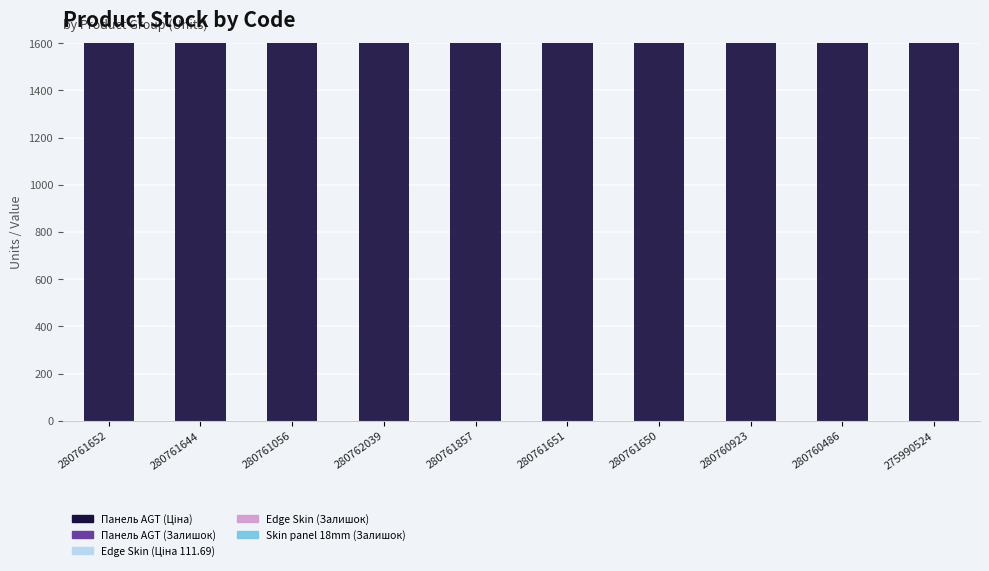

What position from the left is 275990524?

10